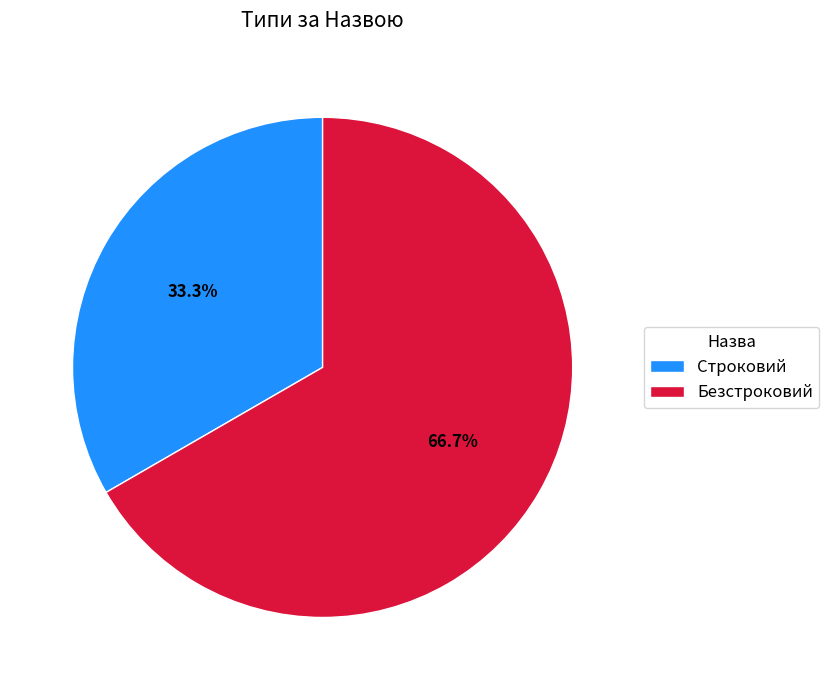

How many slices are in this pie chart?

2